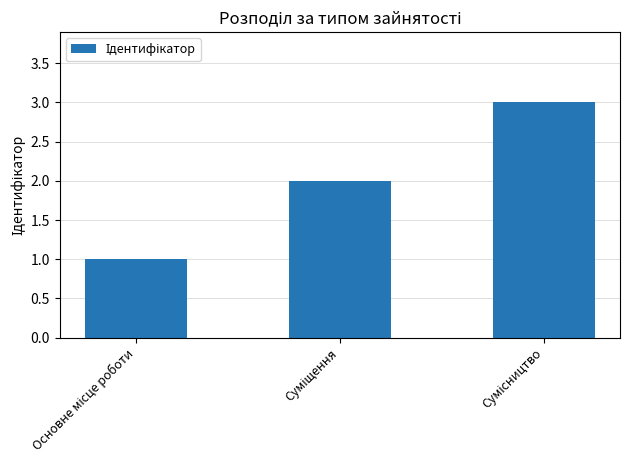

Count the values in the range 1 to 3.

3